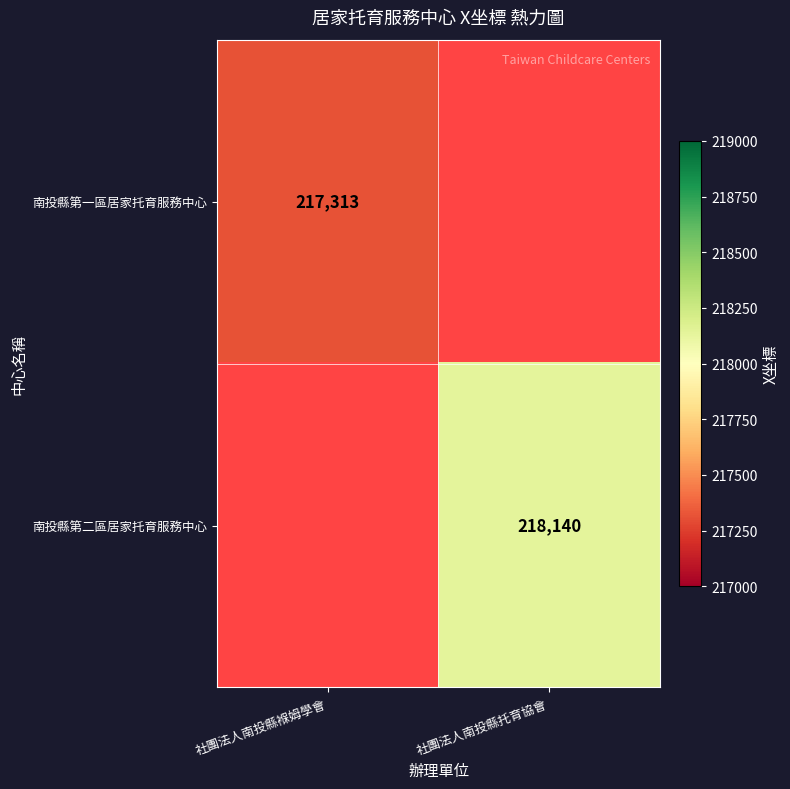

The 南投縣第一區居家托育服務中心 series shows 146570 at 社團法人南投縣褓姆學會. True or false?

False